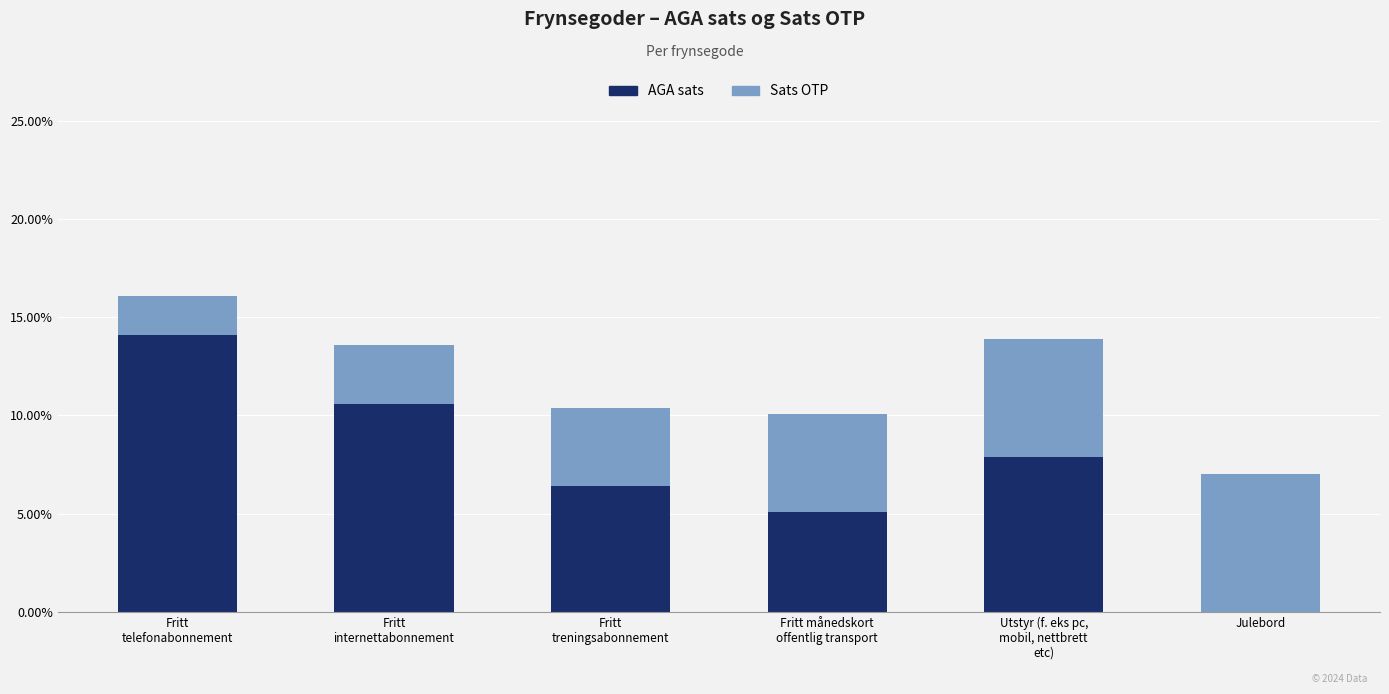

What are all the series names shown in the legend?

AGA sats, Sats OTP